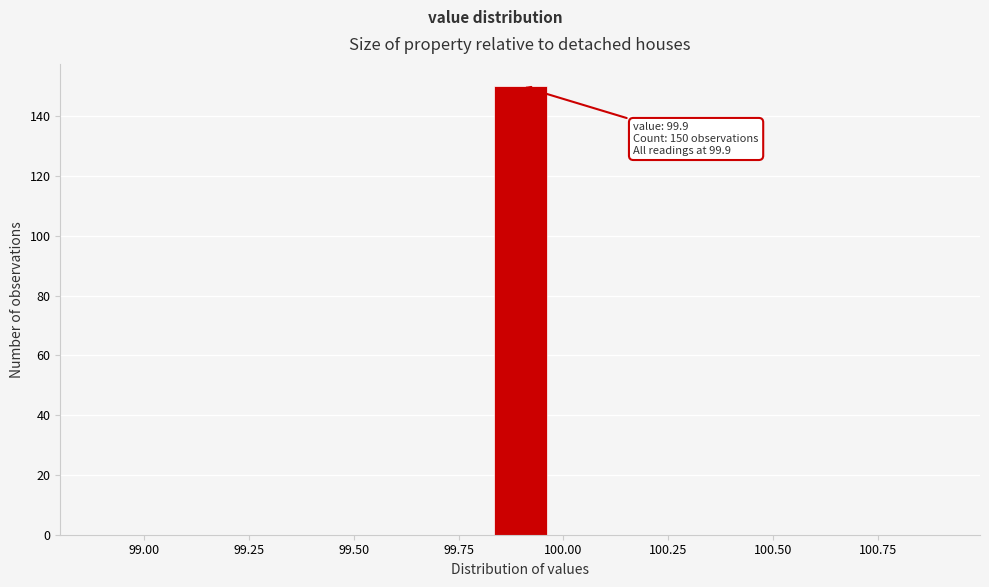

Around what value on the x-axis is the tallest bar? Give the approximate position of its centre, as read against the axis.

99.90